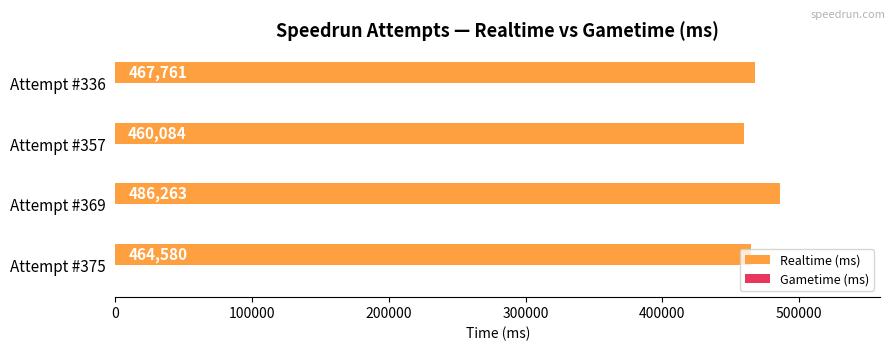

List the labels in order of value, largest first.

Attempt #369, Attempt #336, Attempt #375, Attempt #357